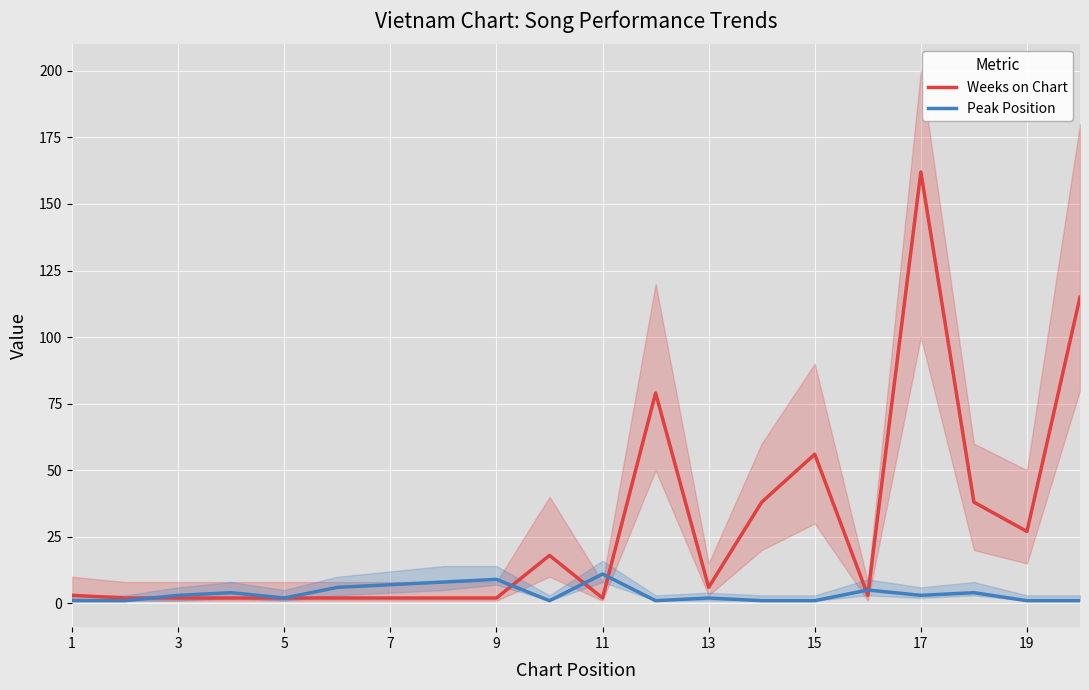

How many interior local peaks does the Peak Position series have?

6